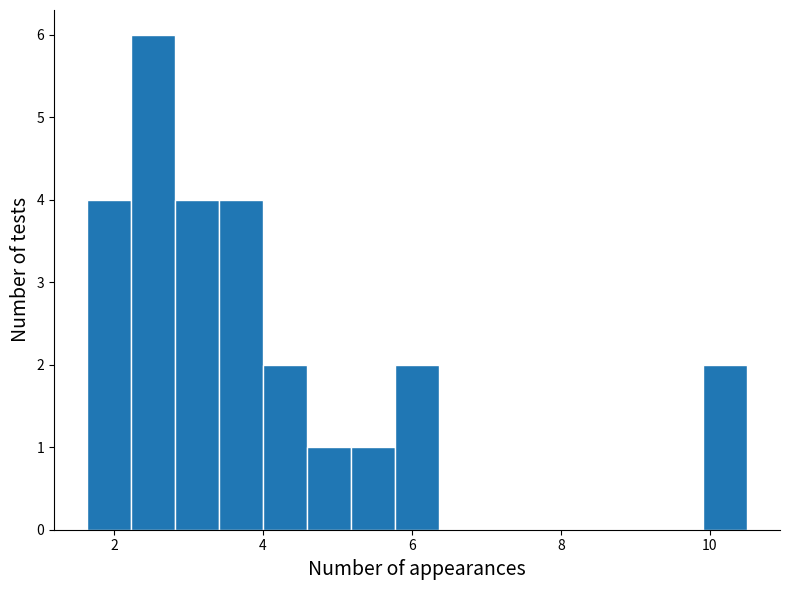

Read against the x-axis, roughly where is the centre of the tallest bar?

2.6